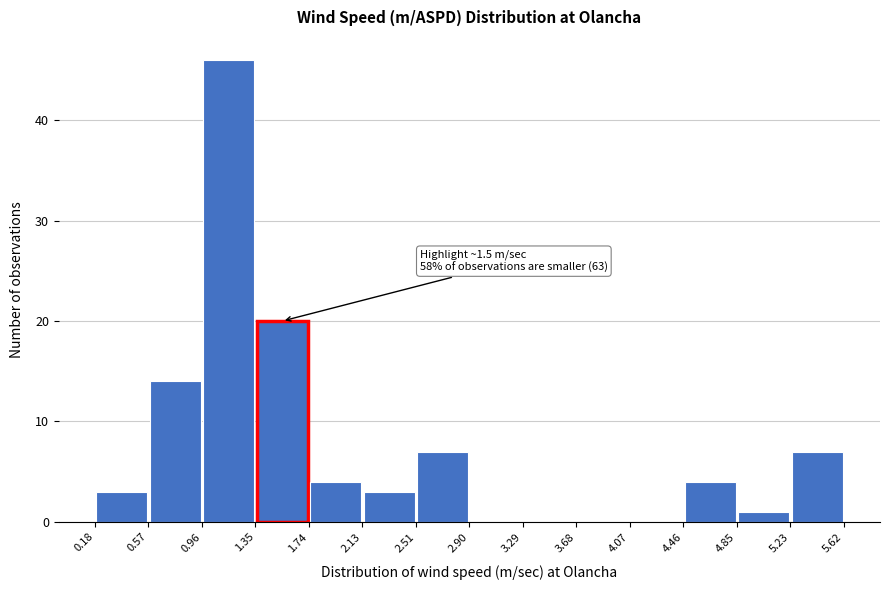

Over which range of the x-axis is the bar tallest?

0.96 to 1.35